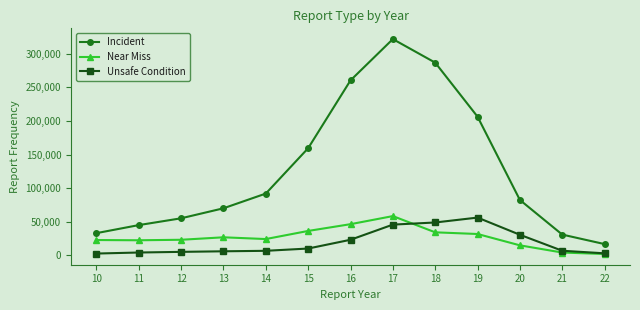

At how many categories does at least one series exceed 246497?

3